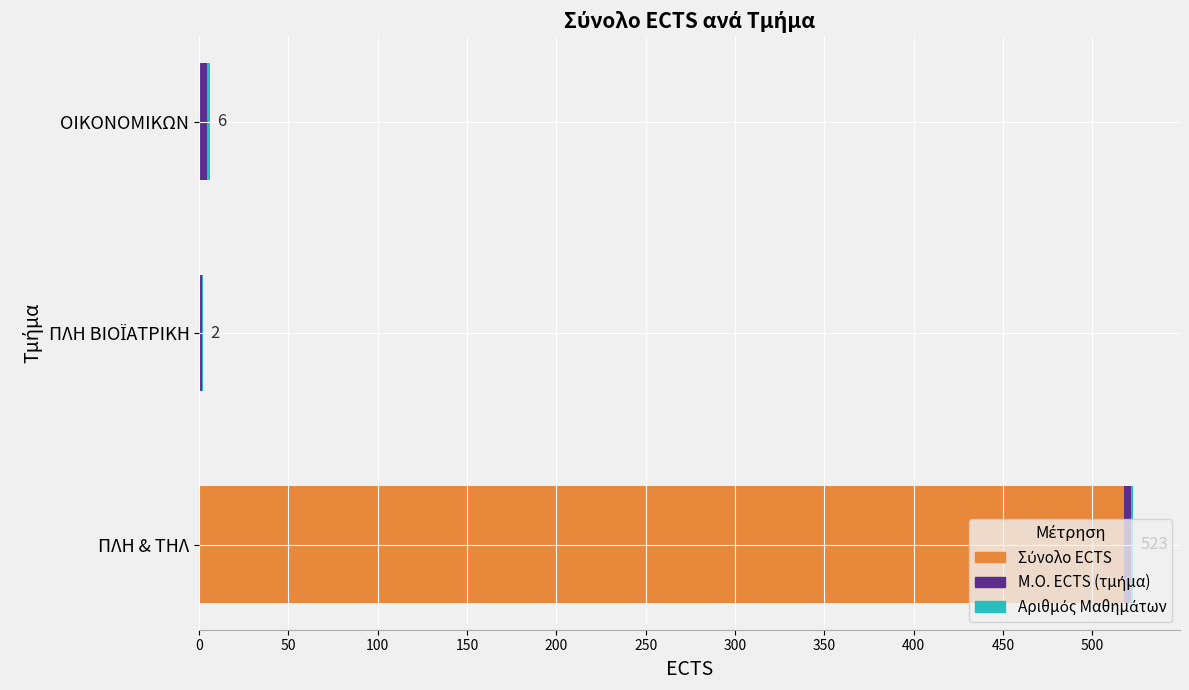

What is the average value of the Σύνολο ECTS series?

177.0